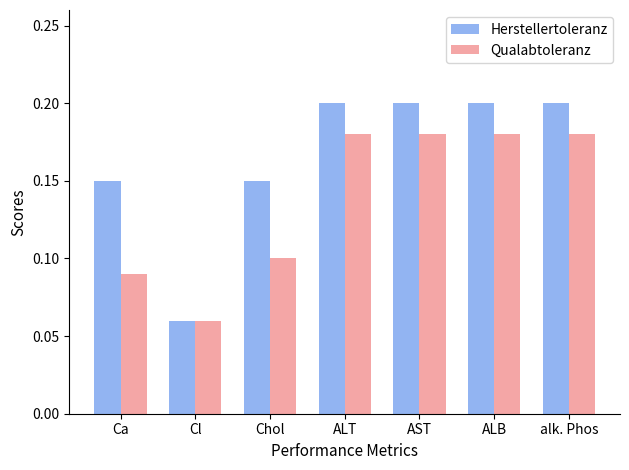

What are all the series names shown in the legend?

Herstellertoleranz, Qualabtoleranz